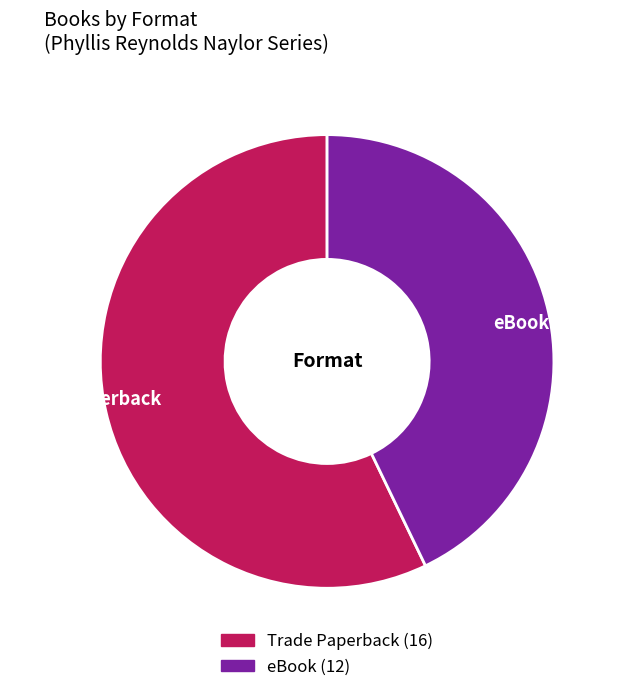

Is there any slice that represents more than half of the pie?

Yes